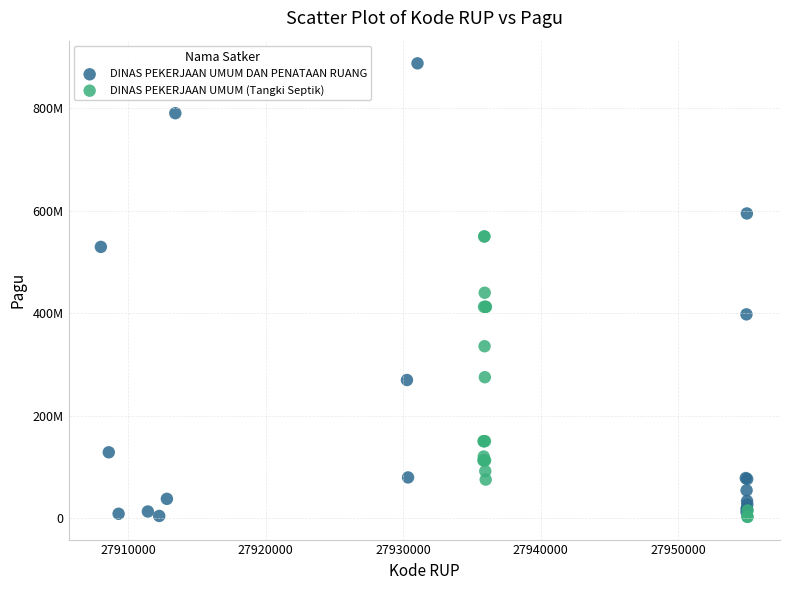

What are all the series names shown in the legend?

DINAS PEKERJAAN UMUM DAN PENATAAN RUANG, DINAS PEKERJAAN UMUM (Tangki Septik)